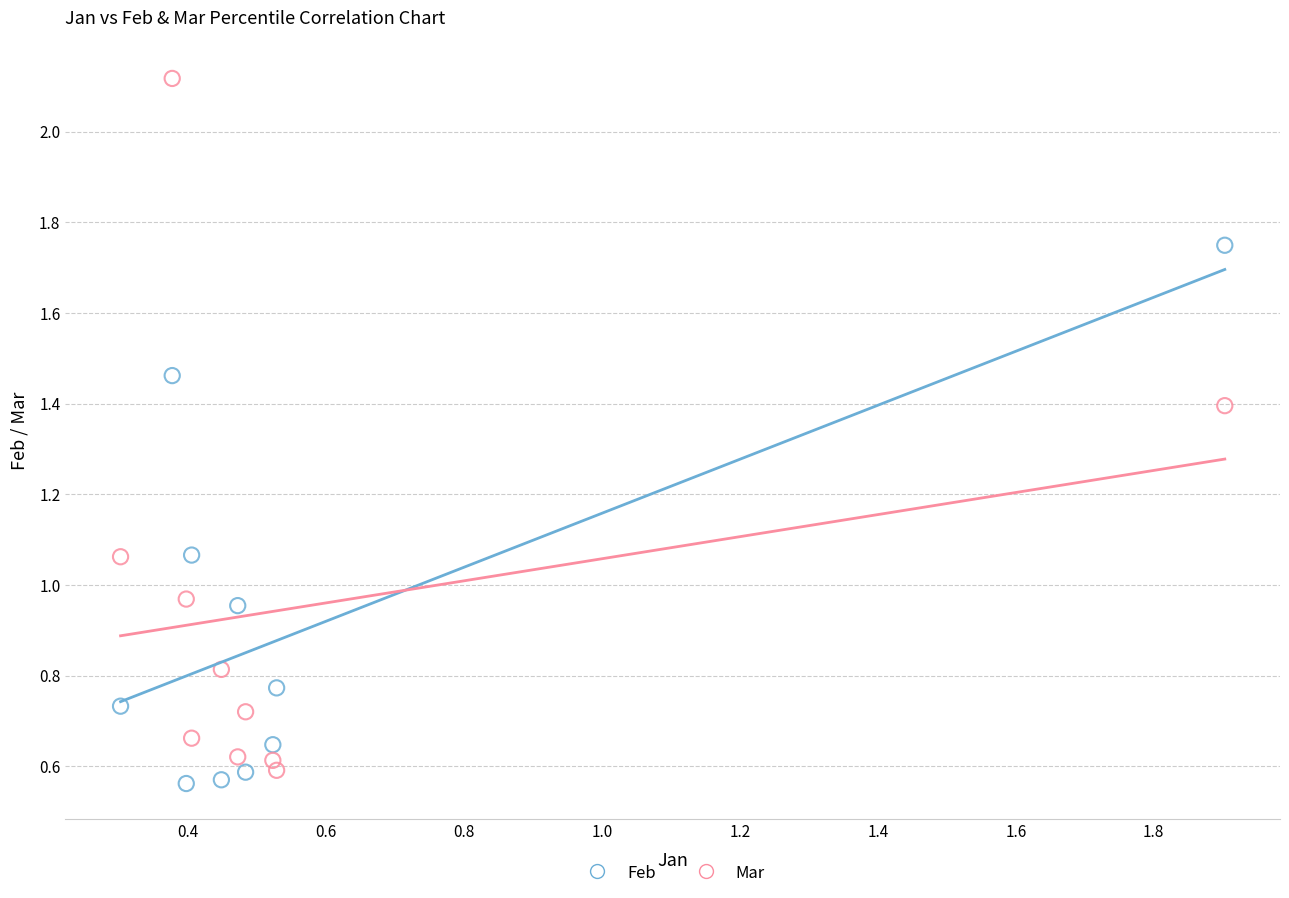

What are all the series names shown in the legend?

Feb, Mar